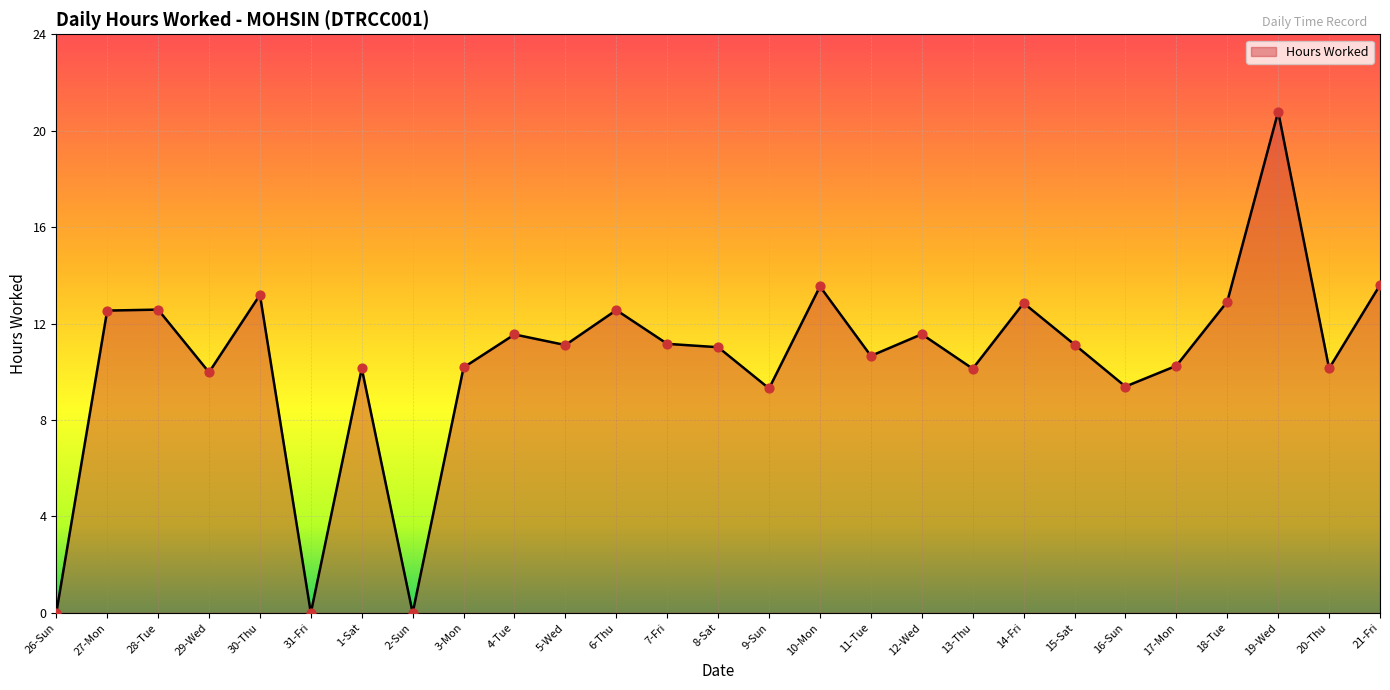

Which has a higher value, 10-Mon or 5-Wed?

10-Mon